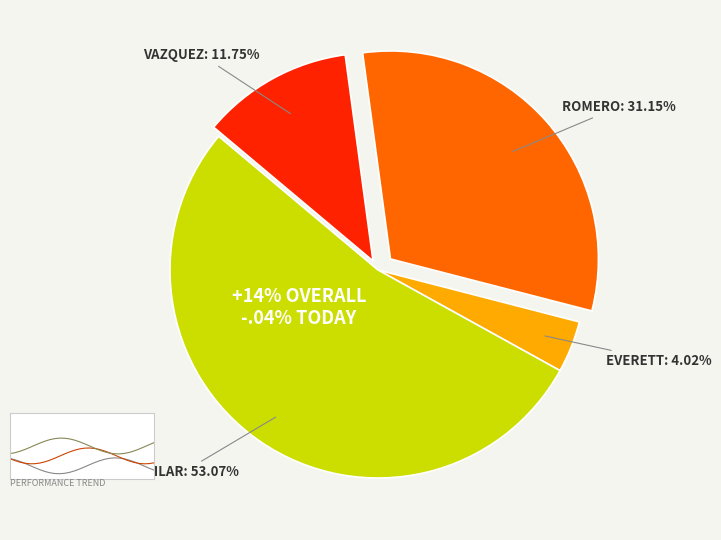

To the nearest percent, what is the difference between the VAZQUEZ and EVERETT slice percentages?

8%